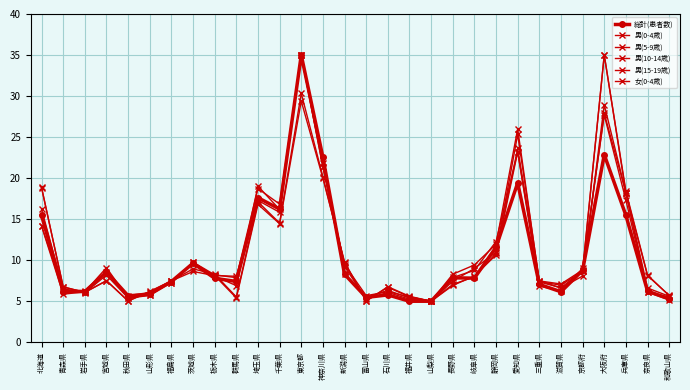

Where is 女(0-4歳) nearest to the value 20?

神奈川県